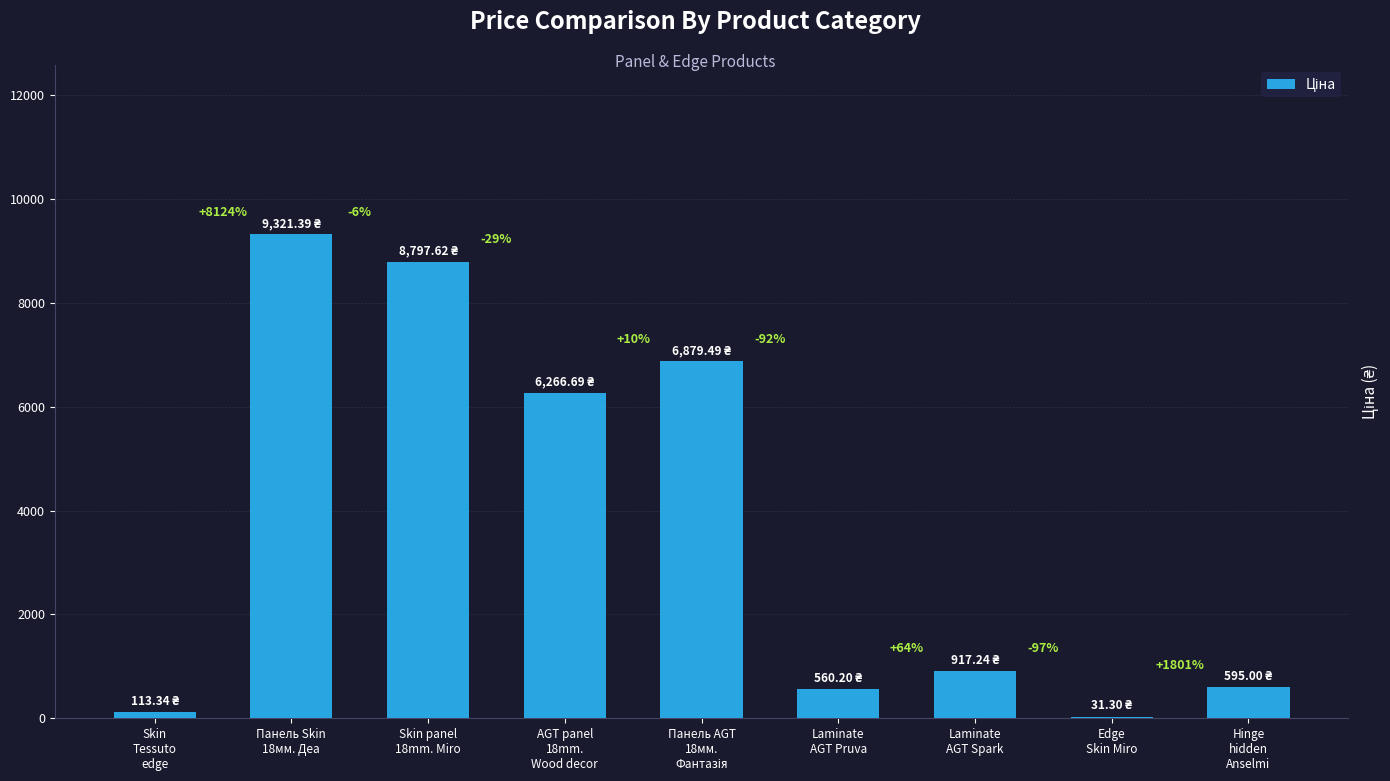

Which category has the highest value across all series?

Панель Skin
18мм. Деа